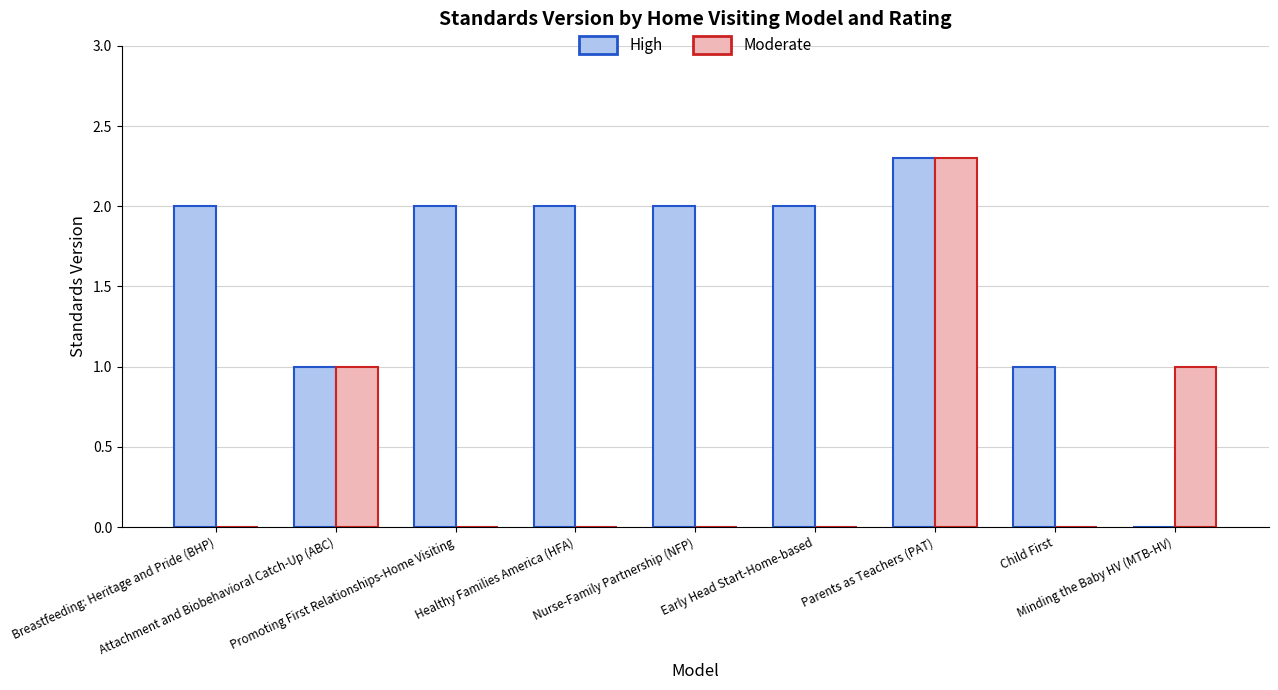

What is the sum of all High values?

14.3